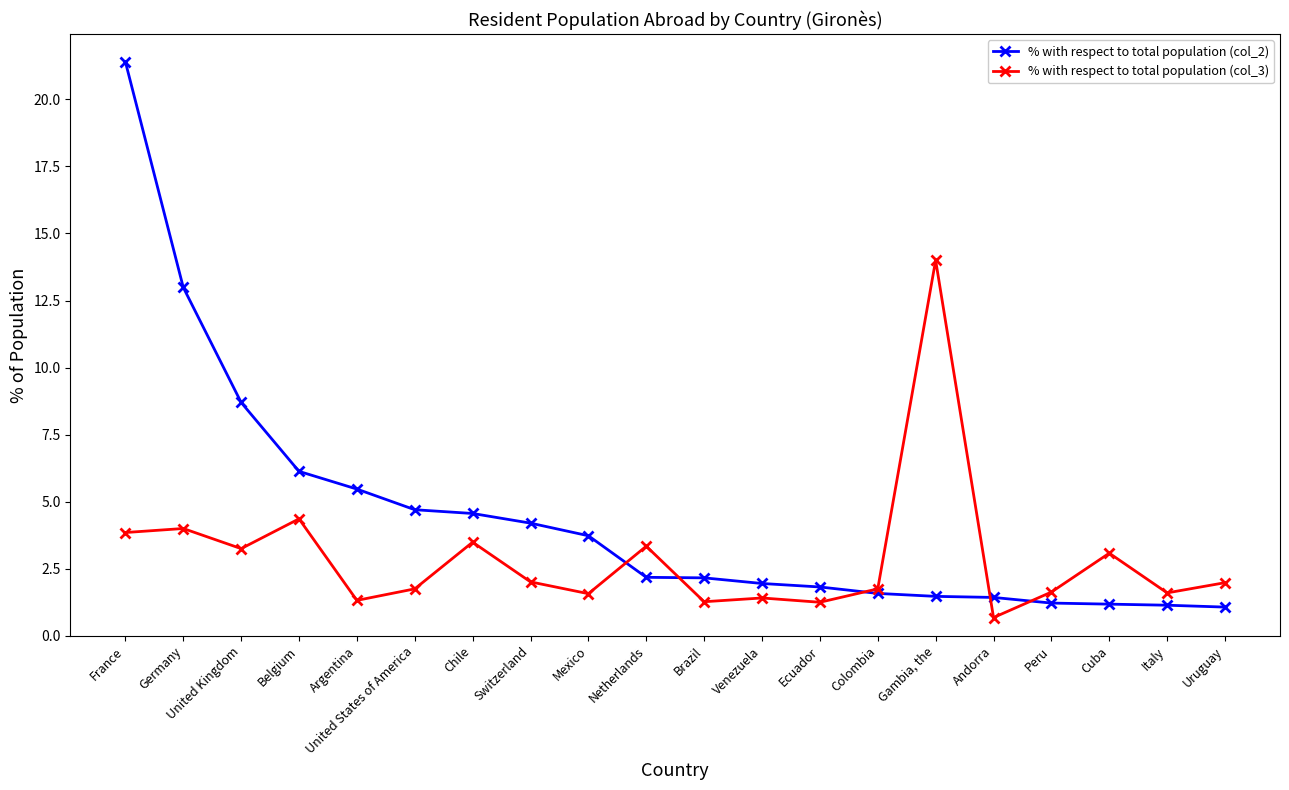

Which series has the largest range (max minus min)?

% with respect to total population (col_2)